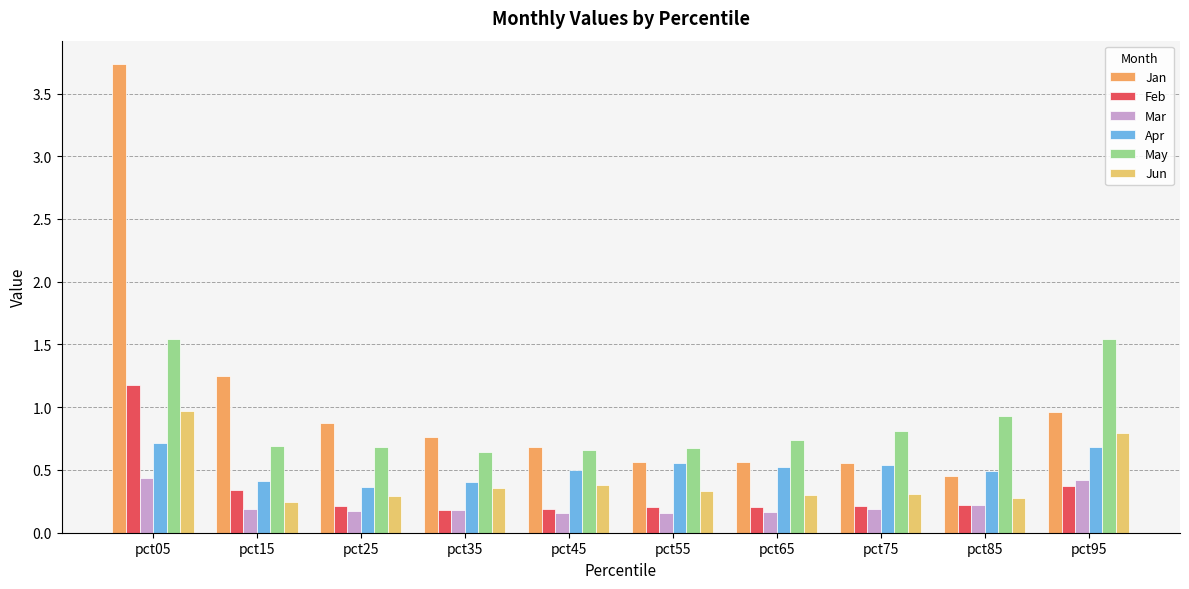

At which label does Jan reach its minimum?

pct85